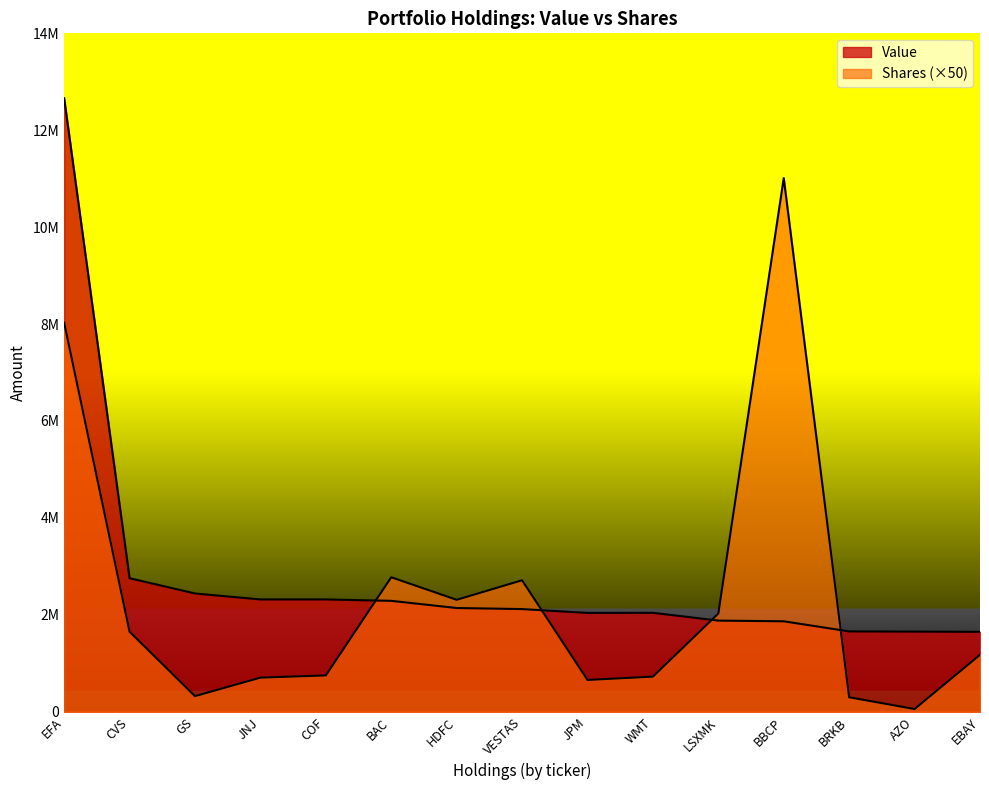

What is the spread (max minus min) of values at JNJ?

1613950